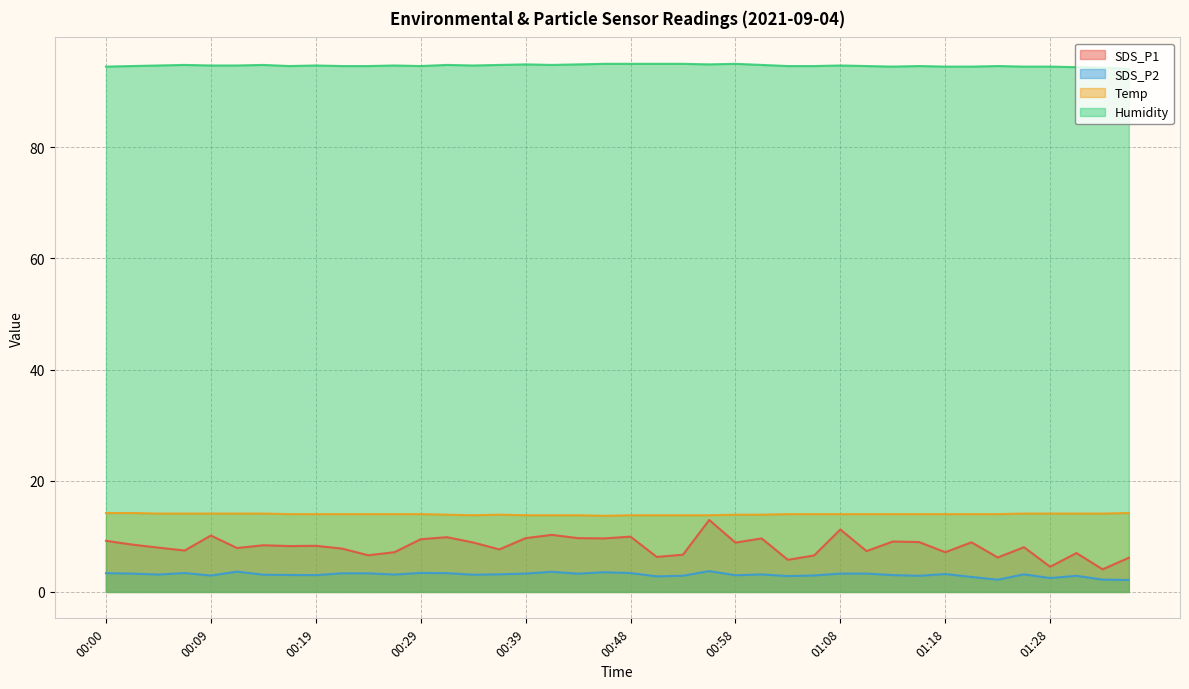

What is the difference between the maximum and minimum values in the SDS_P1 series?

8.9